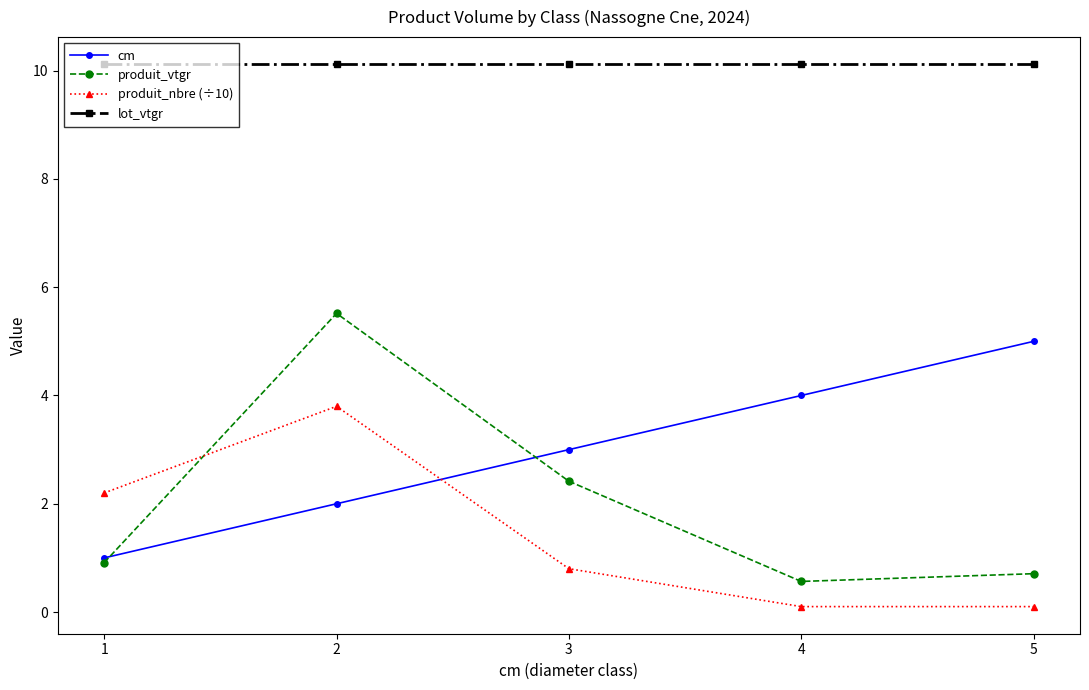

What is the value of the produit_vtgr point at the 1st from the left?

0.9